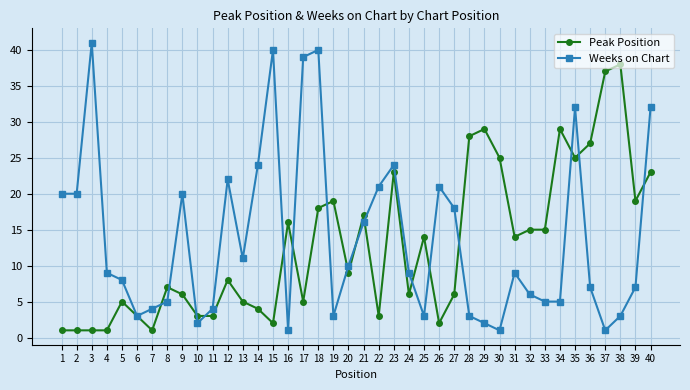

What is the difference between the highest and lowest values at 34?

24